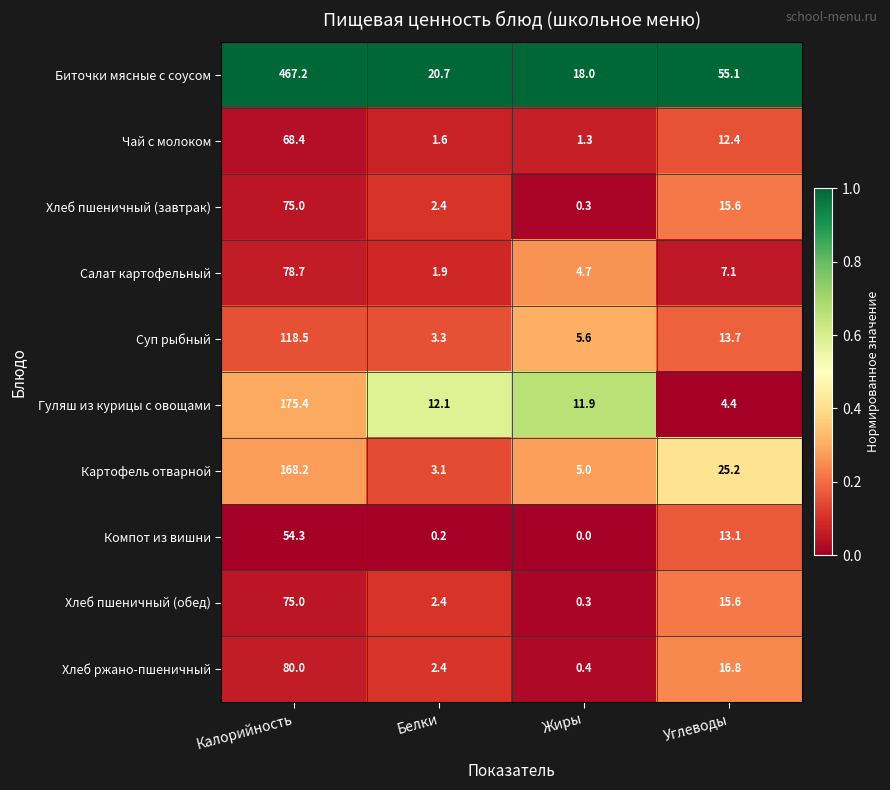

What is the total value across all series at Белки?

50.1